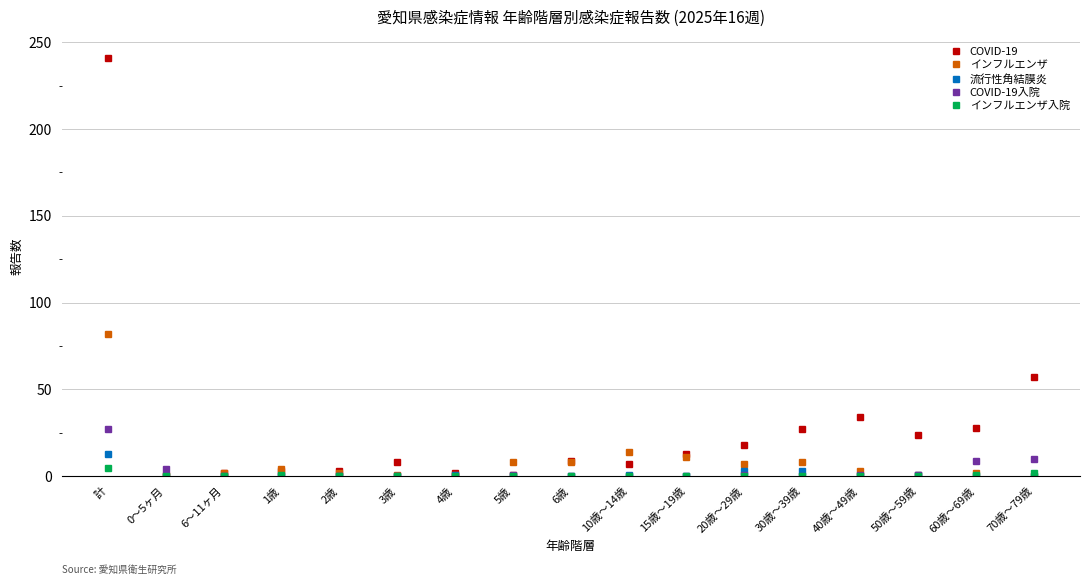

Does the chart have visible grid lines?

Yes